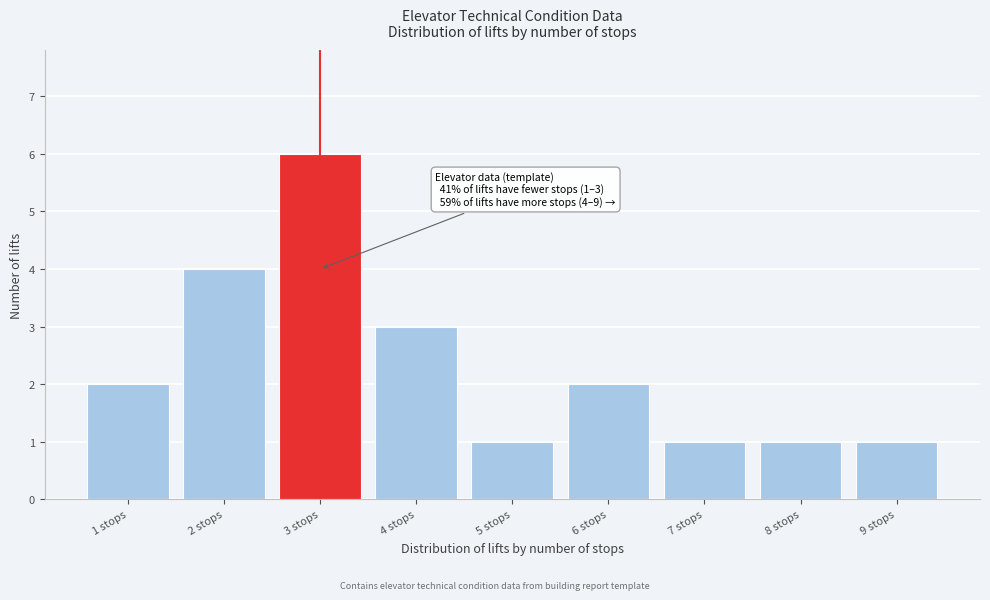

Reading right to left, list all the values displayed in this chart.

9 stops=1	8 stops=1	7 stops=1	6 stops=2	5 stops=1	4 stops=3	3 stops=6	2 stops=4	1 stops=2